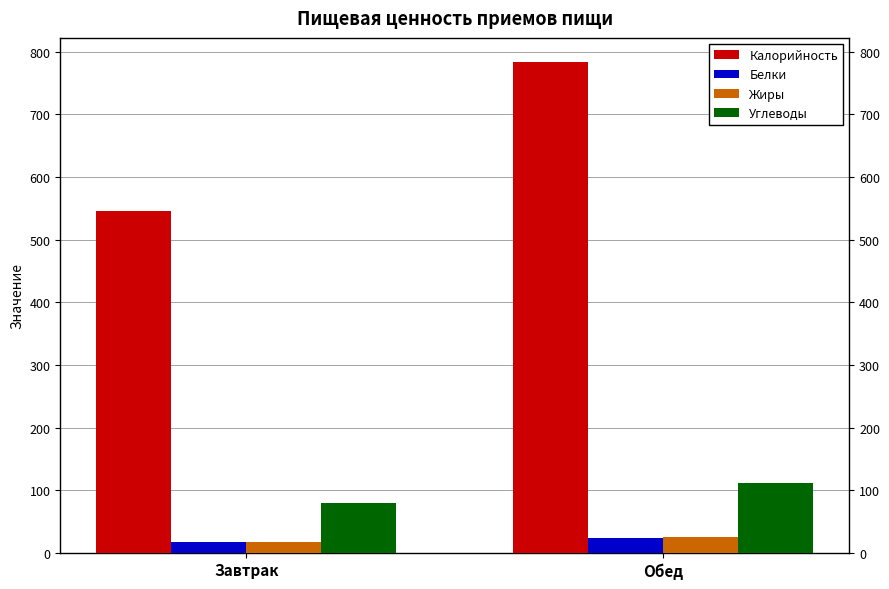

Which series has the largest range (max minus min)?

Калорийность